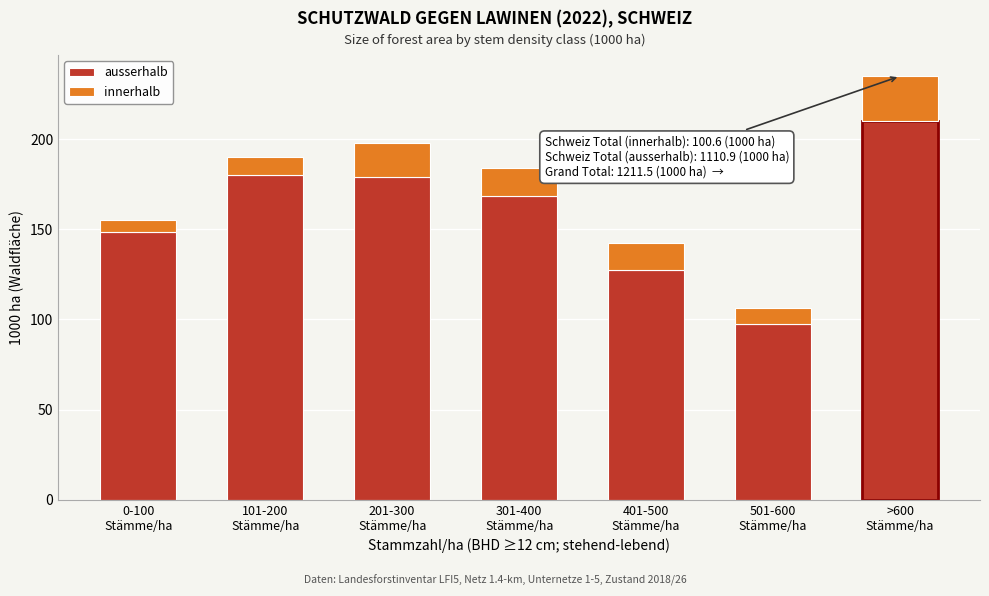

What is the difference between the maximum and minimum values in the ausserhalb series?

112.3